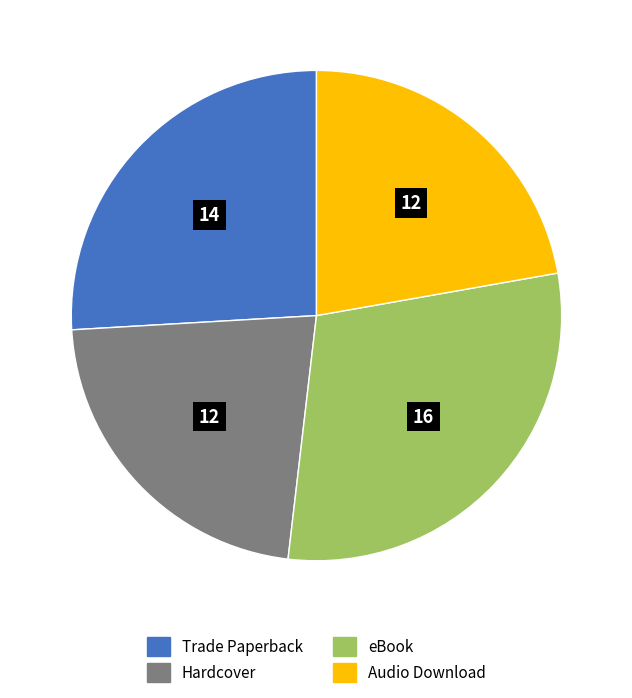

Is the sum of Audio Download and Trade Paperback greater than half?

No